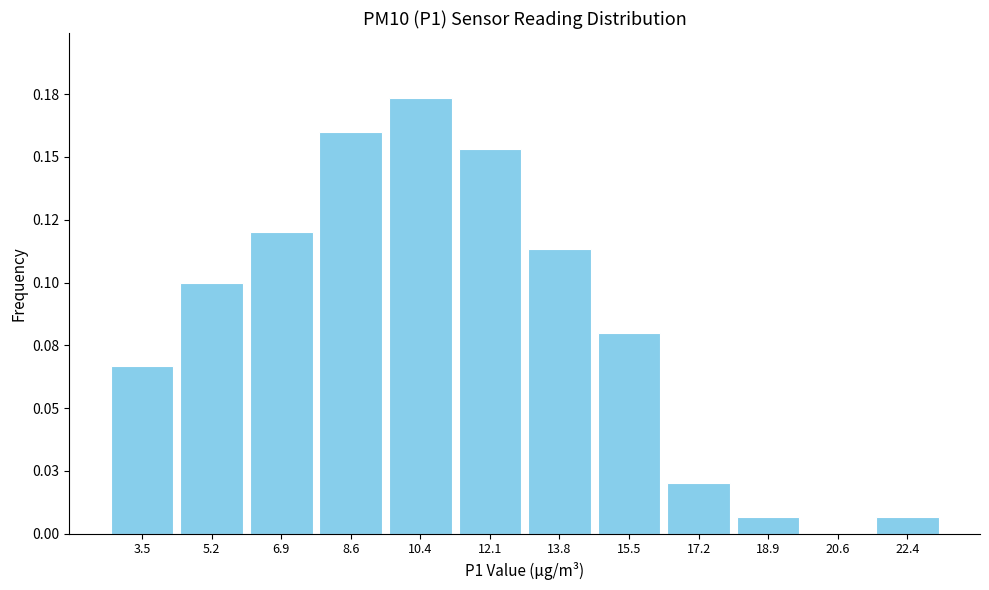

Are the bars horizontal?

No